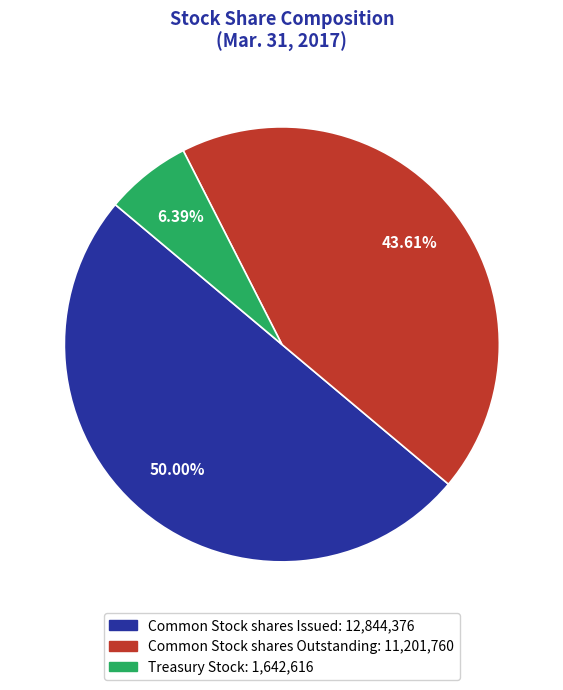

To the nearest percent, what percentage of the pie is Common Stock shares Outstanding?

44%